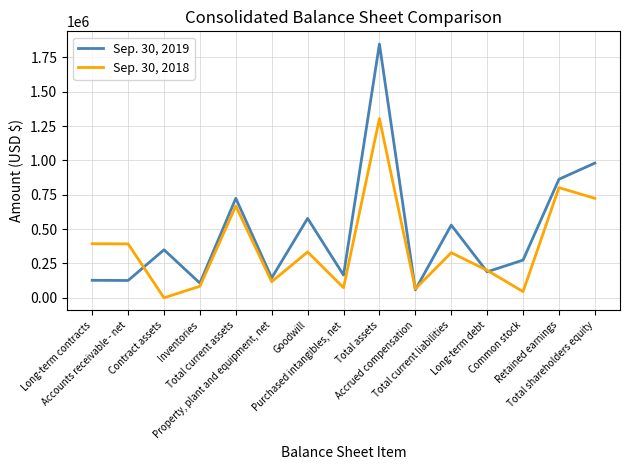

What is the maximum value shown in the chart?

1847170